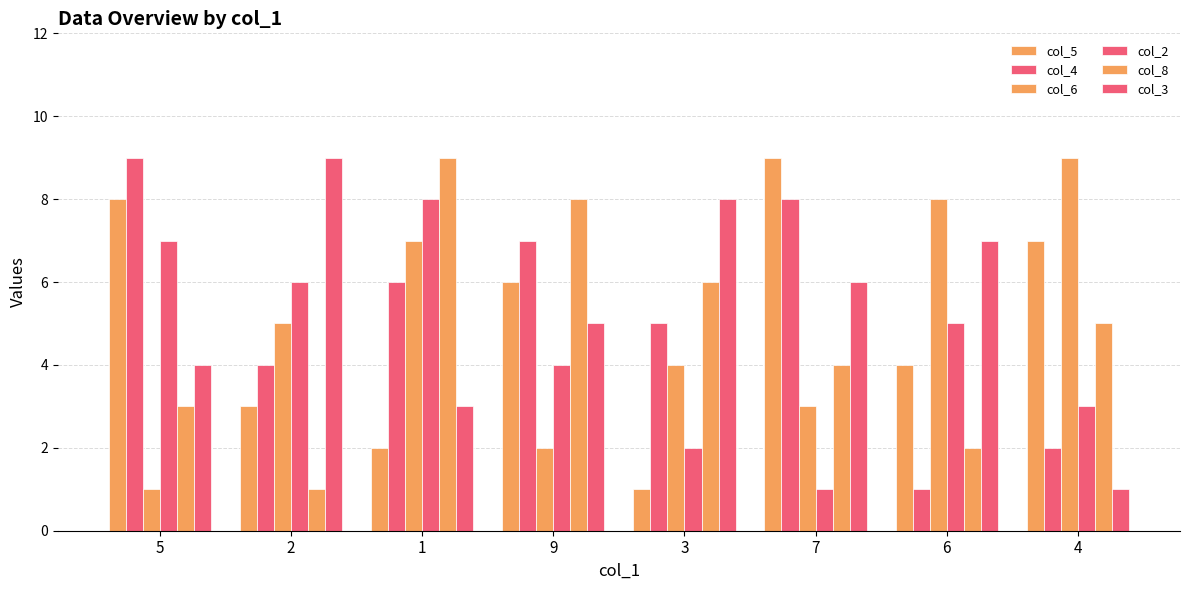

Reading right to left, extract all data points from this chart.

col_5: 4=7	6=4	7=9	3=1	9=6	1=2	2=3	5=8
col_4: 4=2	6=1	7=8	3=5	9=7	1=6	2=4	5=9
col_6: 4=9	6=8	7=3	3=4	9=2	1=7	2=5	5=1
col_2: 4=3	6=5	7=1	3=2	9=4	1=8	2=6	5=7
col_8: 4=5	6=2	7=4	3=6	9=8	1=9	2=1	5=3
col_3: 4=1	6=7	7=6	3=8	9=5	1=3	2=9	5=4